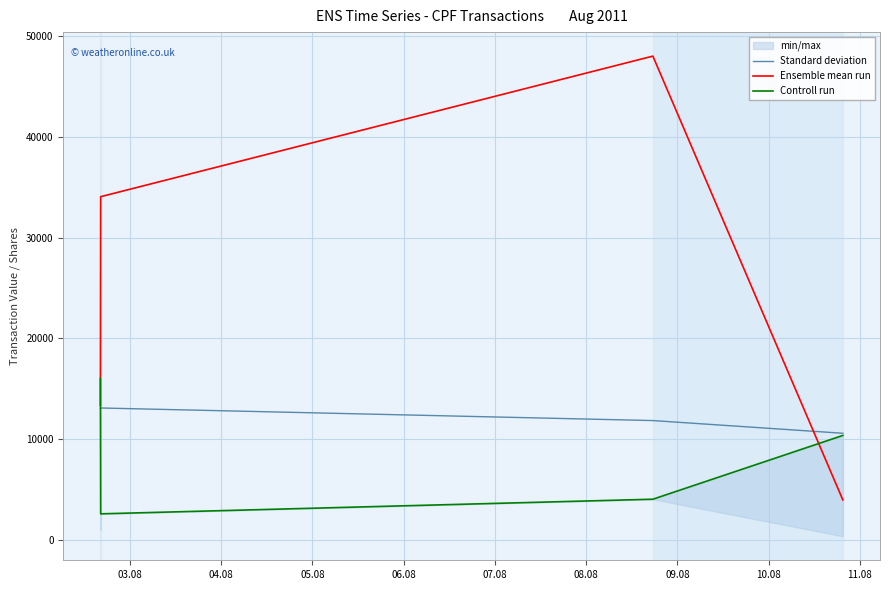

What is the lowest value of the Standard deviation series?

10590.0